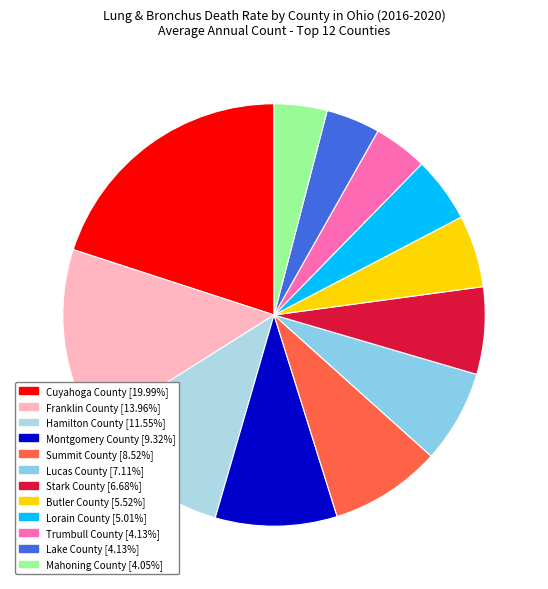

What percentage is the Summit County slice, to the nearest percent?

9%